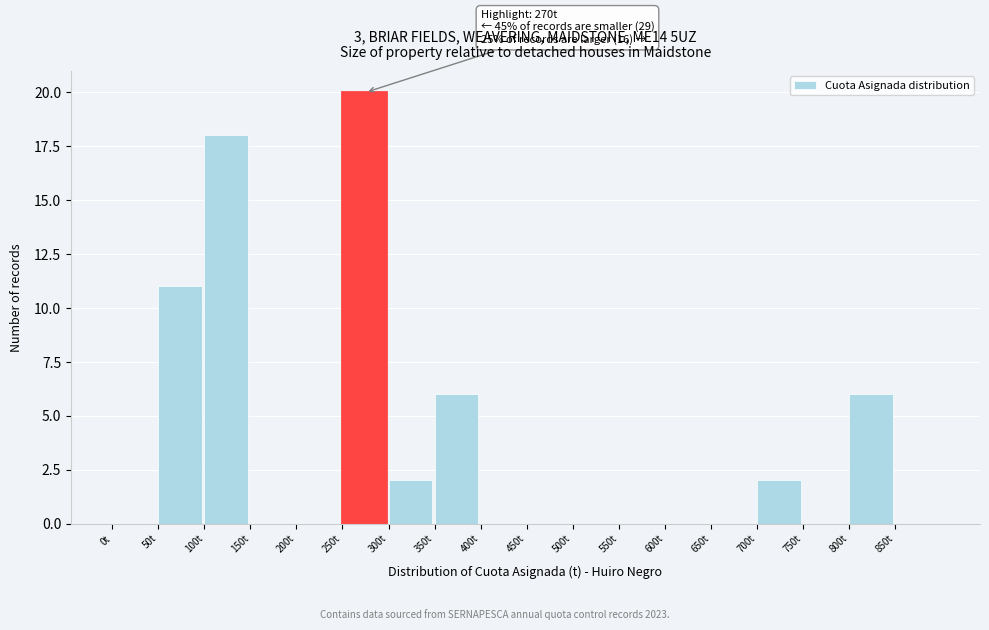

Which range on the x-axis has the tallest bar?

250 to 300